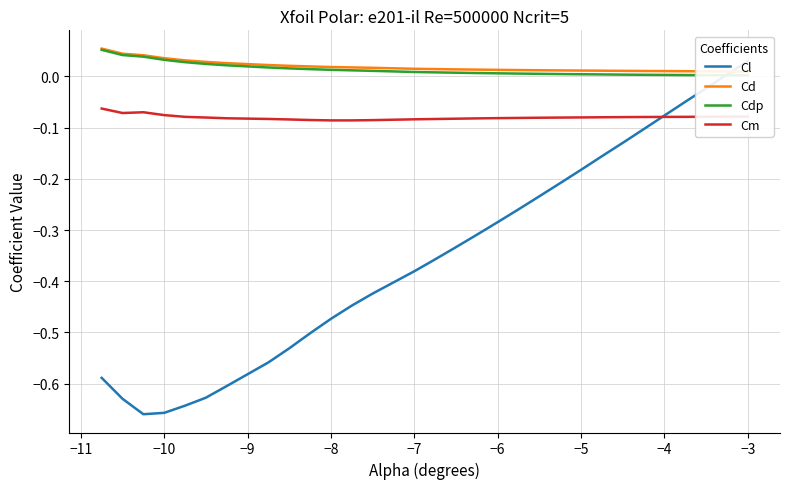

Which series has the largest total across all categories?

Cd